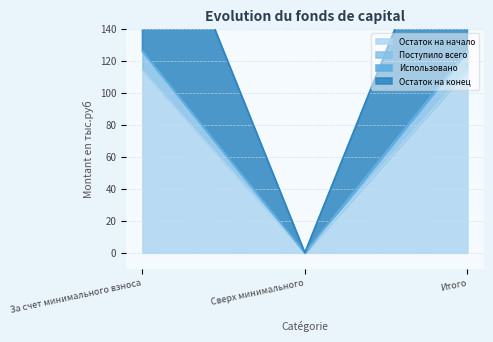

Rank the series at За счет минимального взноса from highest to lowest value.

Поступило всего, Остаток на конец, Остаток на начало